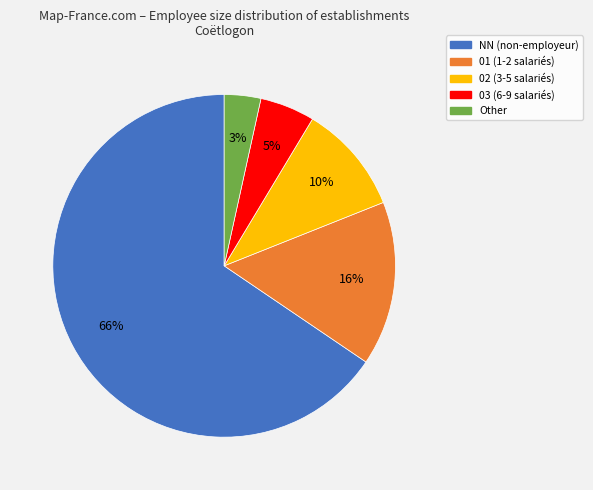

Which category has the smallest portion of the pie?

Other